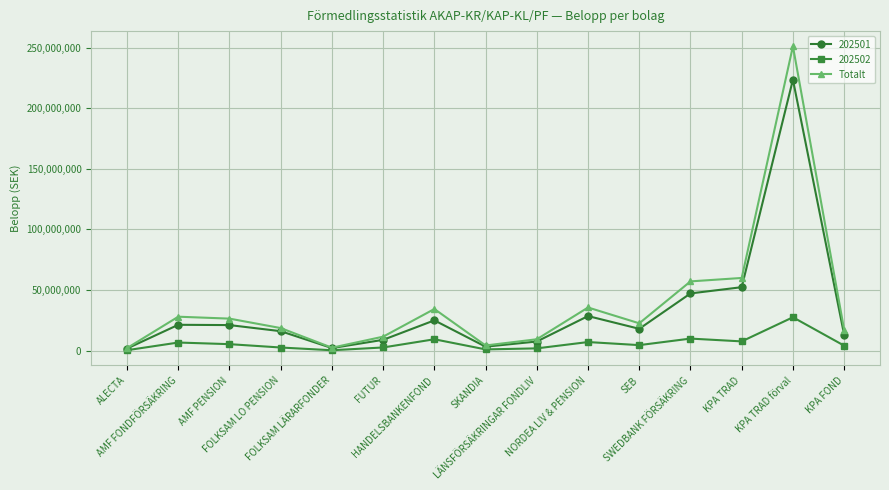

True or false: 202501 has more than 2 interior local peaks.

True